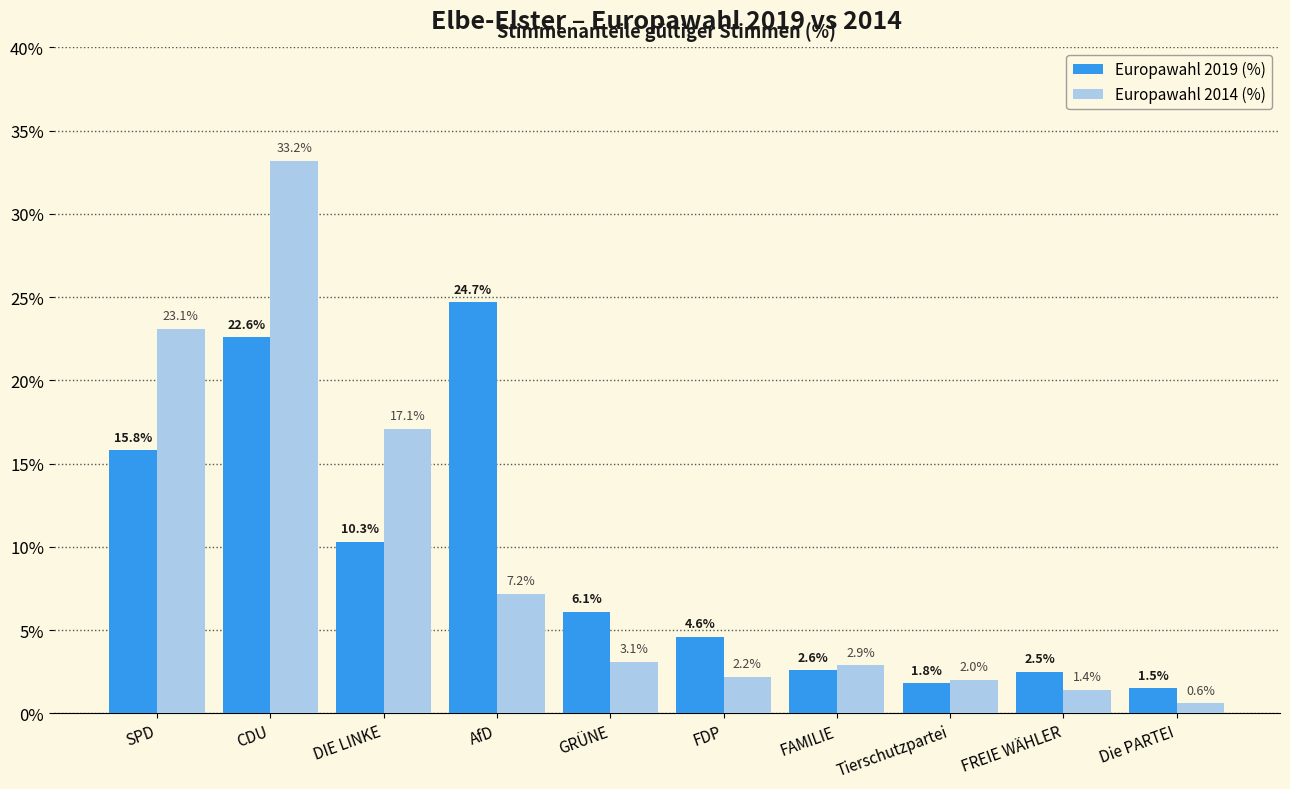

Where is Europawahl 2014 (%) nearest to the value 16?

DIE LINKE